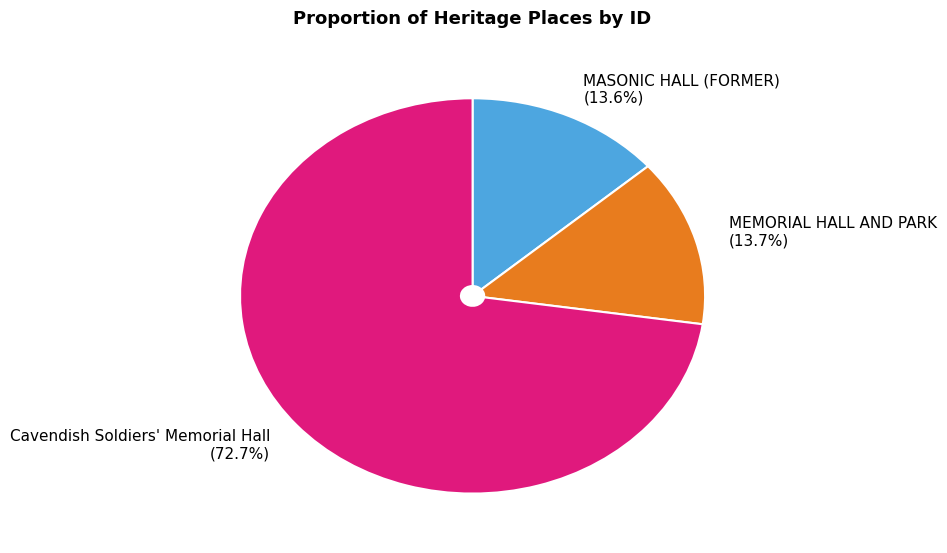

Which slice represents more than half of the pie?

Cavendish Soldiers' Memorial Hall